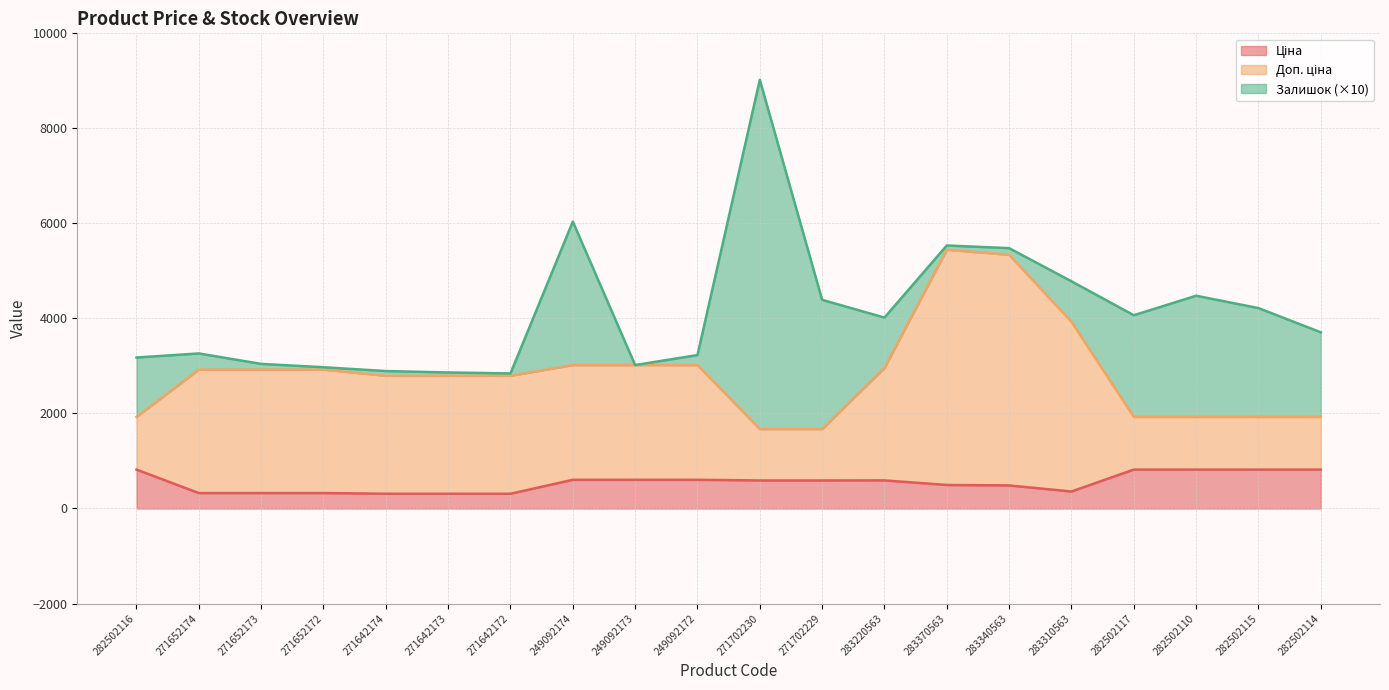

What is the total value across all series at 282502114?

3707.7